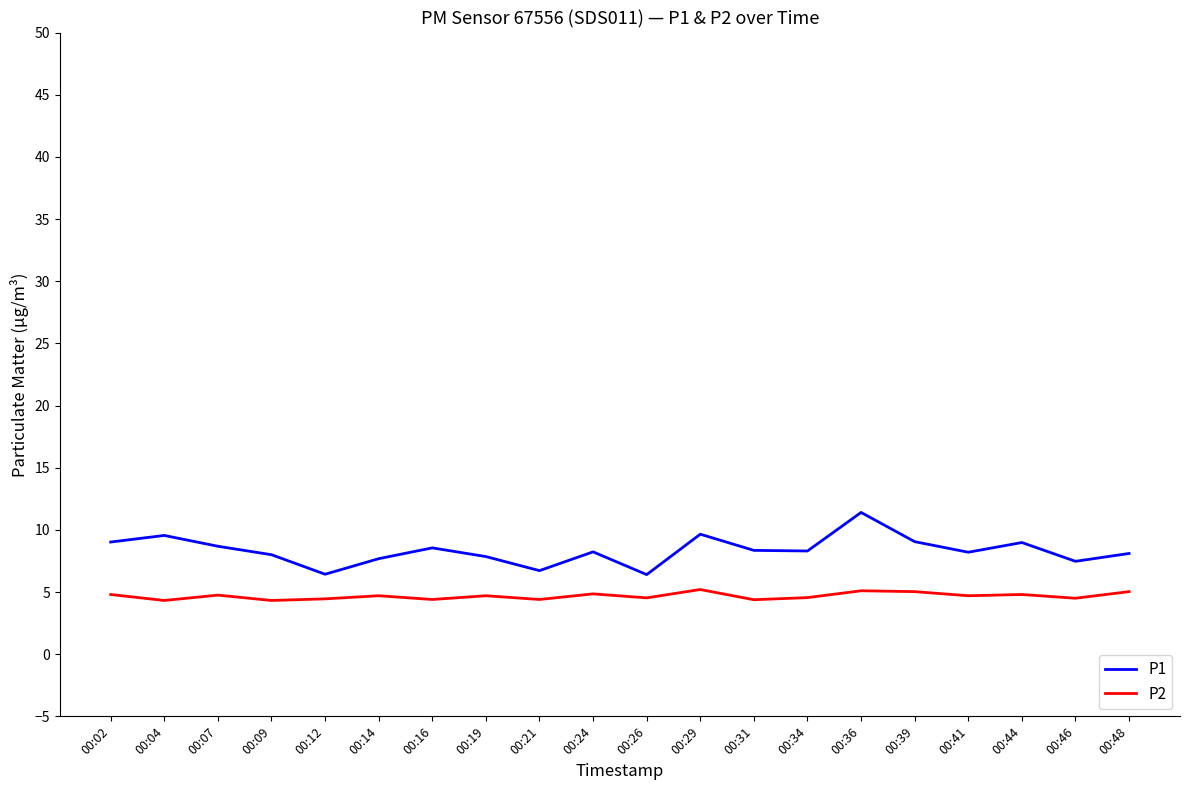

Is the value of P1 at 00:46 greater than the value of P2 at 00:07?

Yes